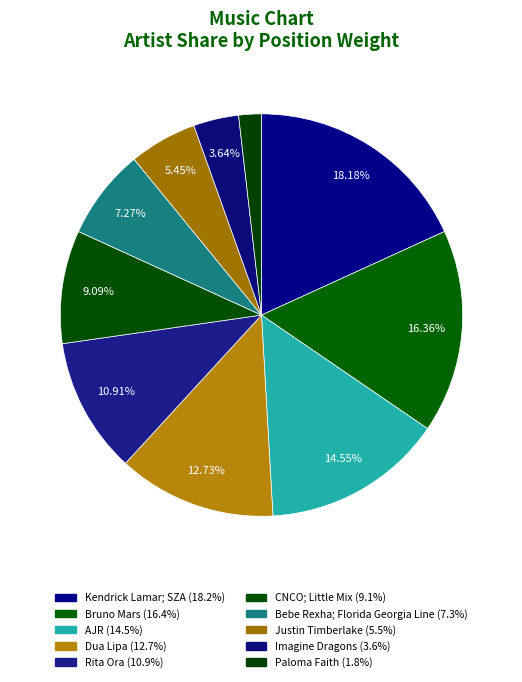

The Imagine Dragons slice represents 5% of the pie. True or false?

False